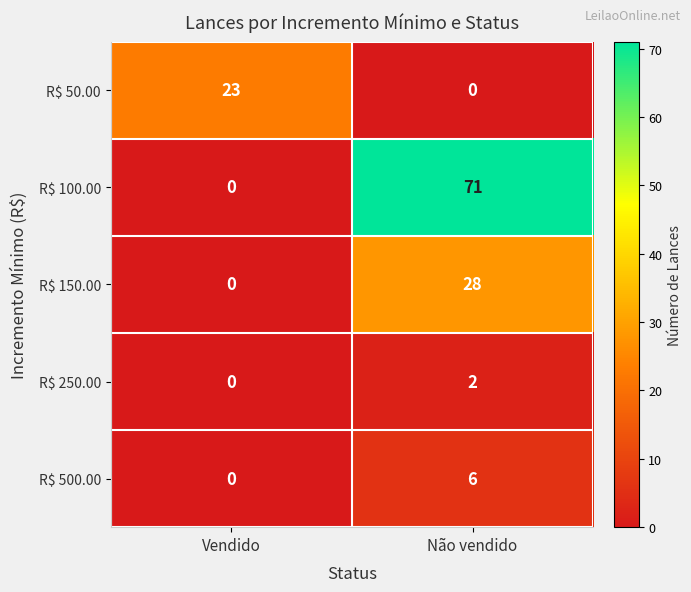

At which category is the sum across all series the highest?

Não vendido